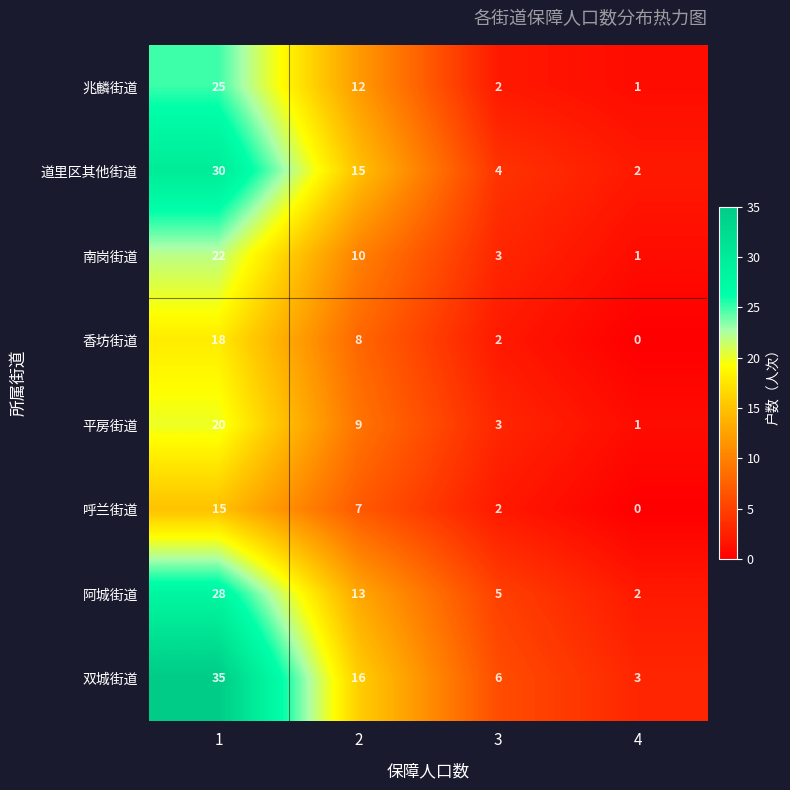

Which series has the widest spread of values?

双城街道